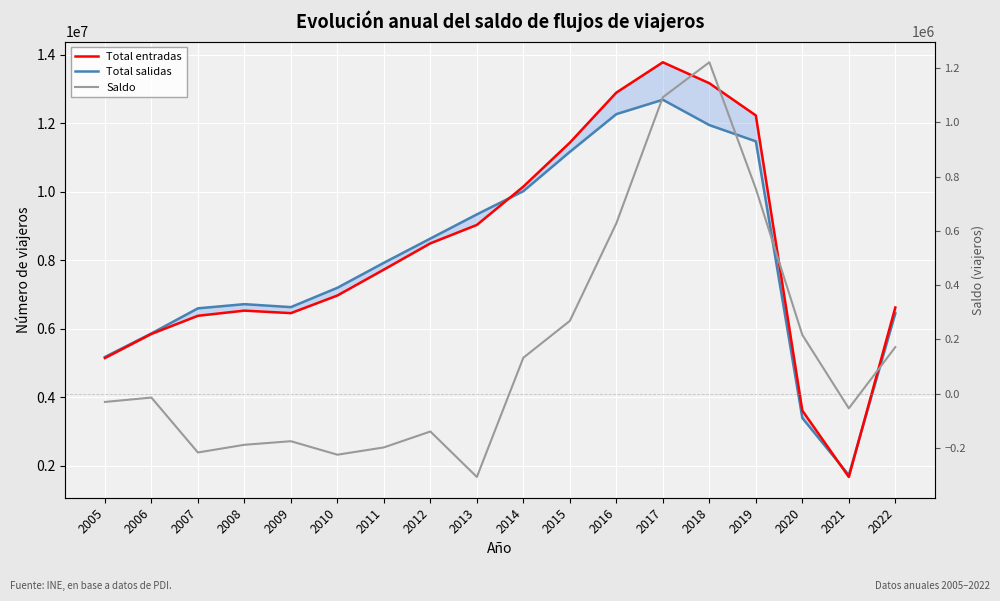

What is the minimum value for Total entradas?

1679219